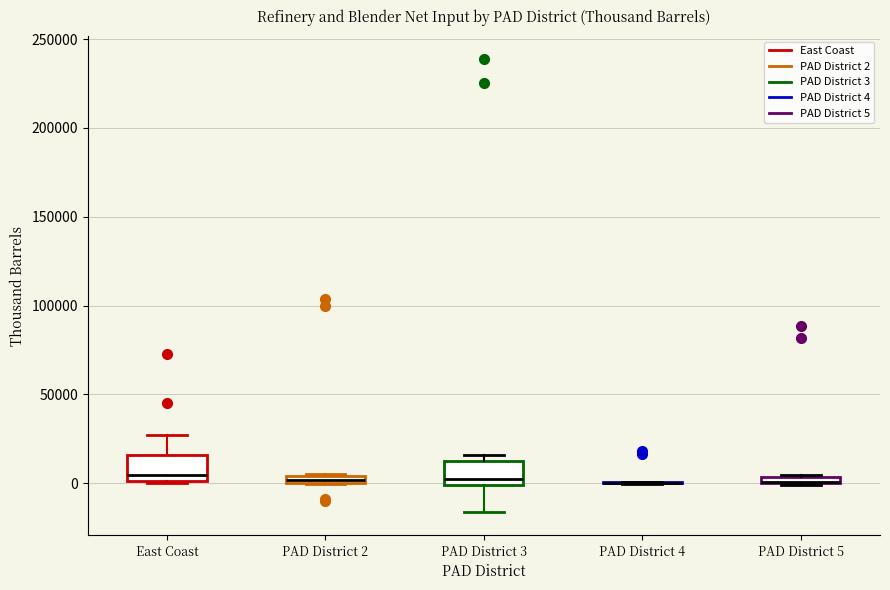

Where does the median line of the box for East Coast sit on the y-axis? The values are not printed on the chart, so give them approximately, as read against the axis.

5000